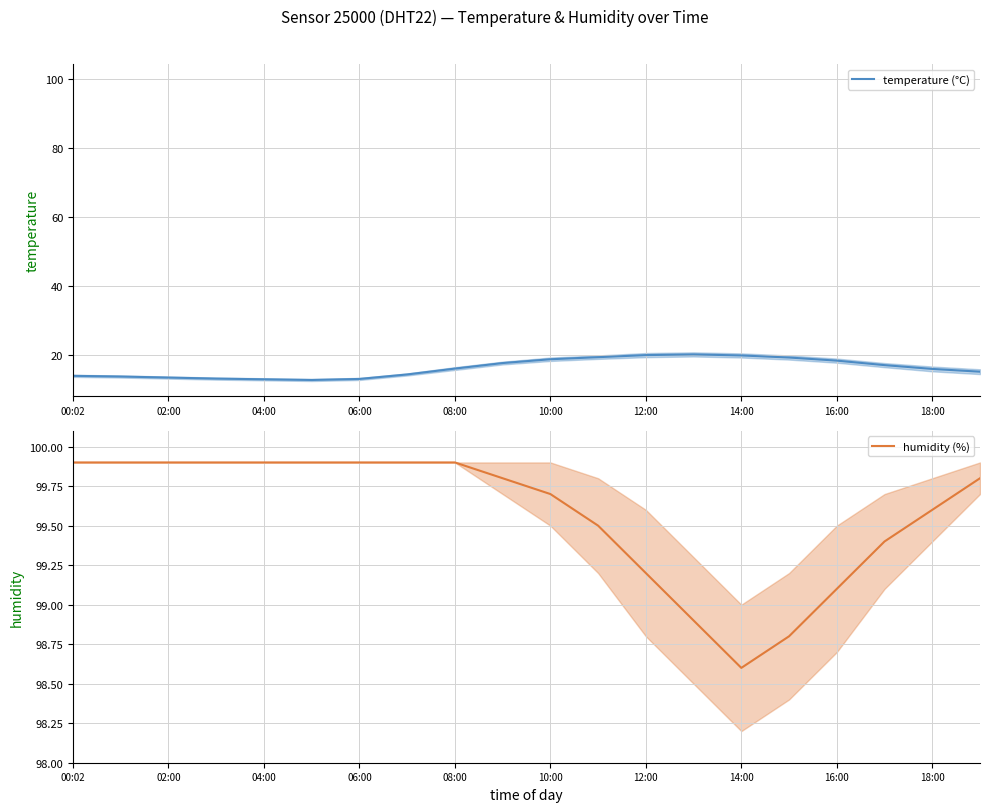

The temperature (°C) series shows 20.1 at 12:00. True or false?

True